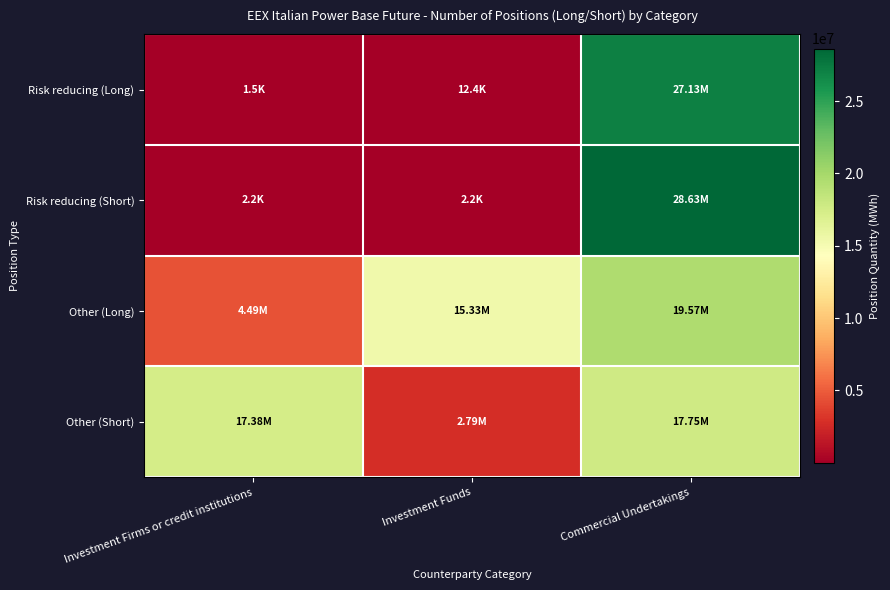

Reading right to left, what are all the values shown in this chart?

Risk reducing (Long): Commercial Undertakings=27134575	Investment Funds=12432	Investment Firms or credit institutions=1488
Risk reducing (Short): Commercial Undertakings=28627412	Investment Funds=2209	Investment Firms or credit institutions=2208
Other (Long): Commercial Undertakings=19569651	Investment Funds=15329154	Investment Firms or credit institutions=4494526
Other (Short): Commercial Undertakings=17754069	Investment Funds=2794659	Investment Firms or credit institutions=17377881